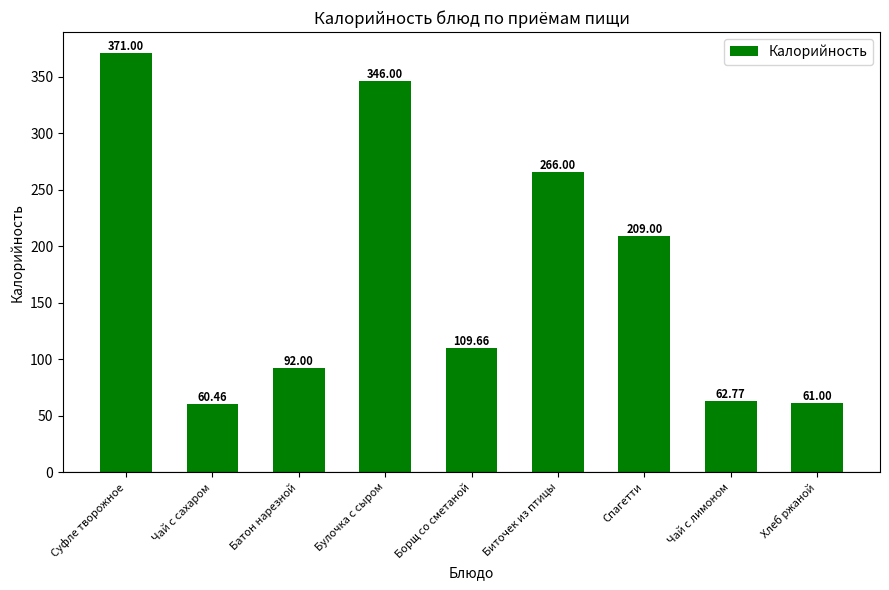

What is the change in value from Биточек из птицы to Хлеб ржаной?

-205.0